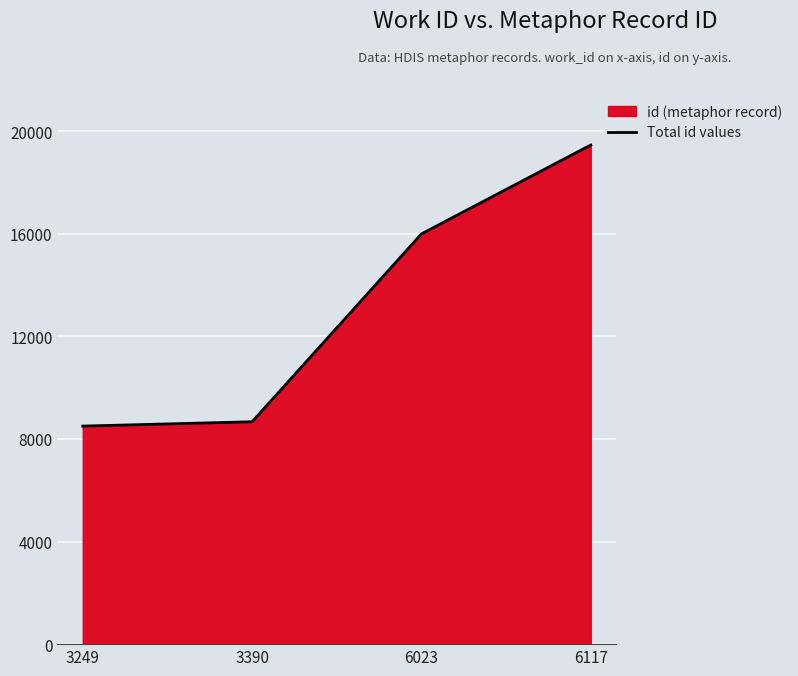

What is the sum of all values?

52637